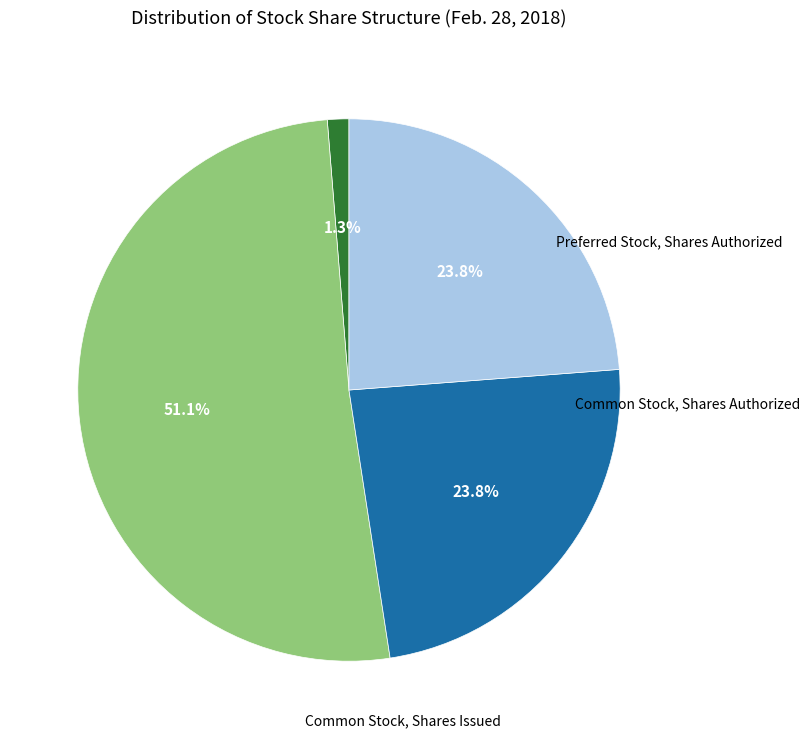

What is the total percentage of Common Stock, Shares Issued and Common Stock, Shares Authorized?

74.9%